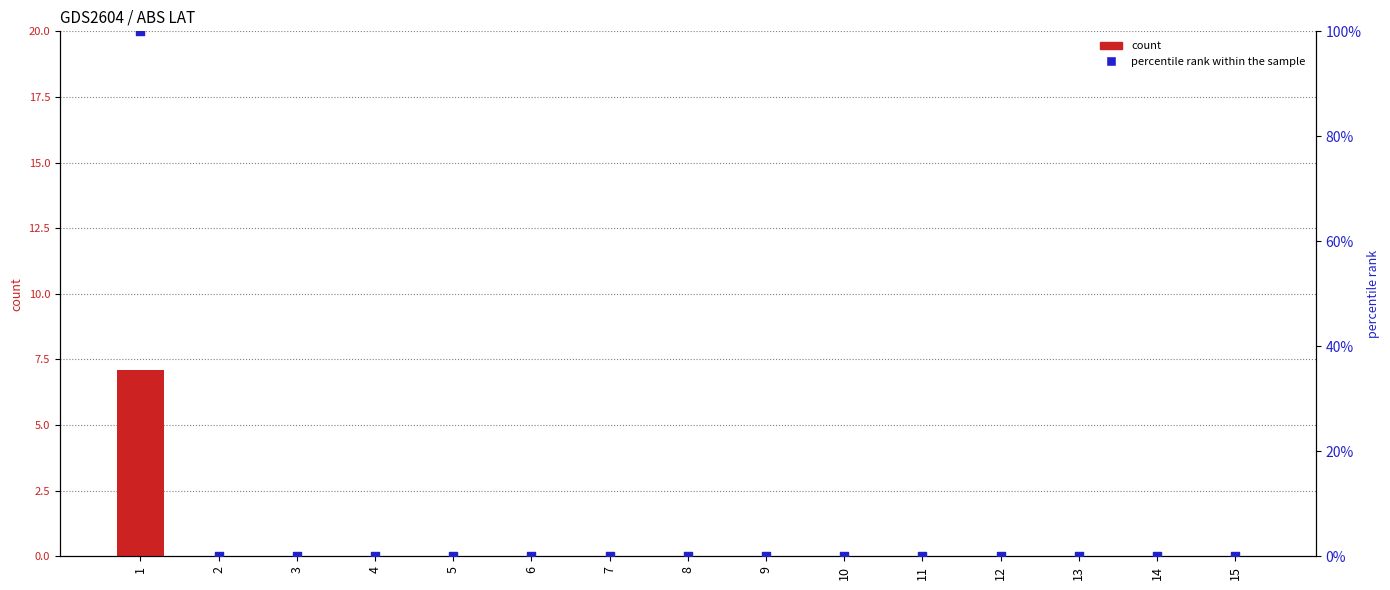

At which category is the sum across all series the highest?

1